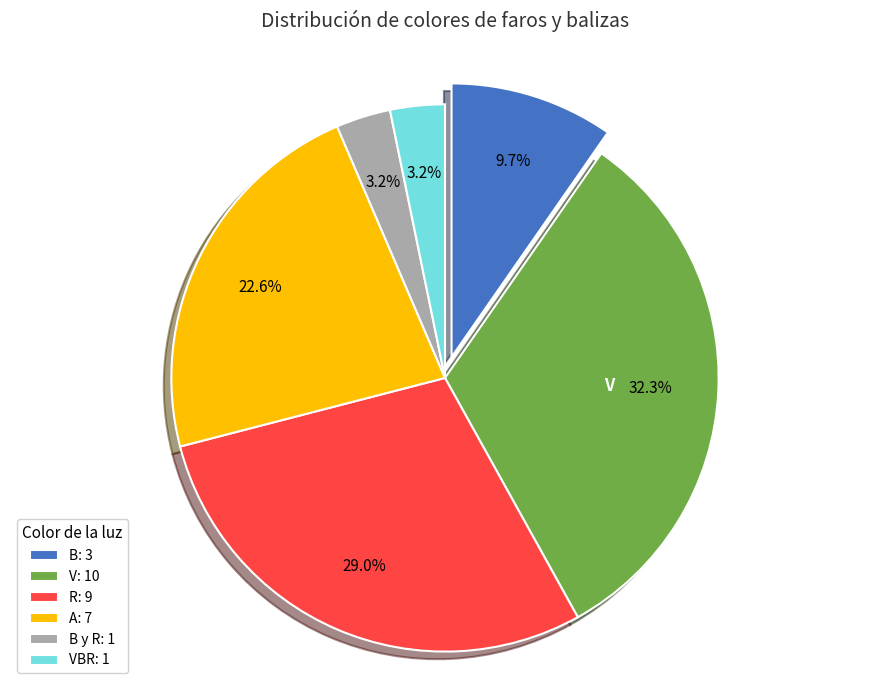

Which slice is the largest?

V: 10